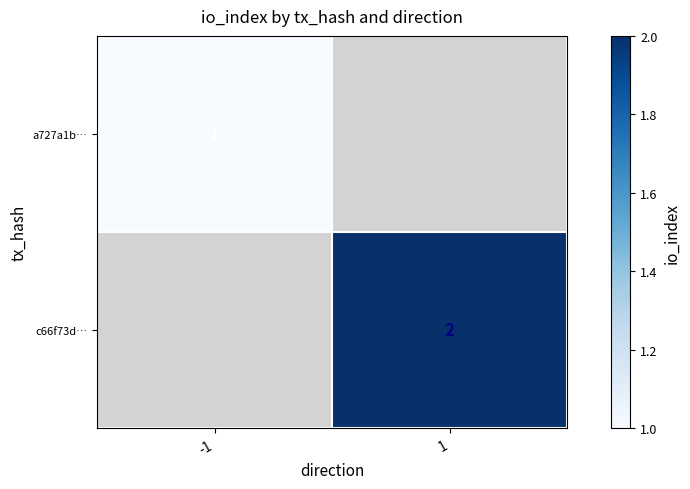

The value of c66f73d… at 1 is 2. True or false?

True